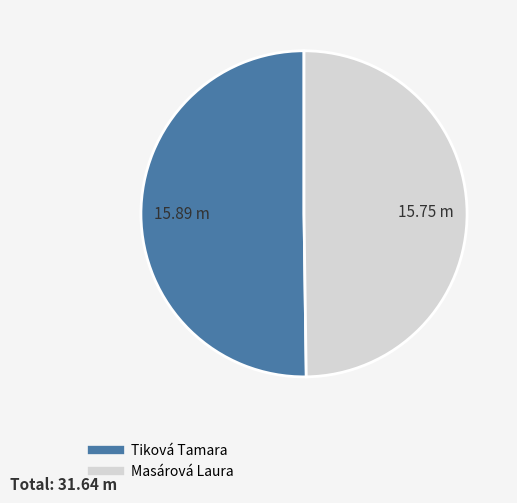

Do Tiková Tamara and Masárová Laura together represent more than half of the pie?

Yes